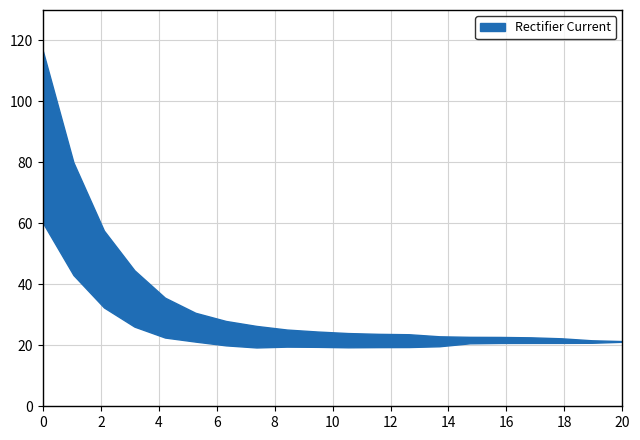

True or false: intensity_max and intensity_min intersect in this chart.

False